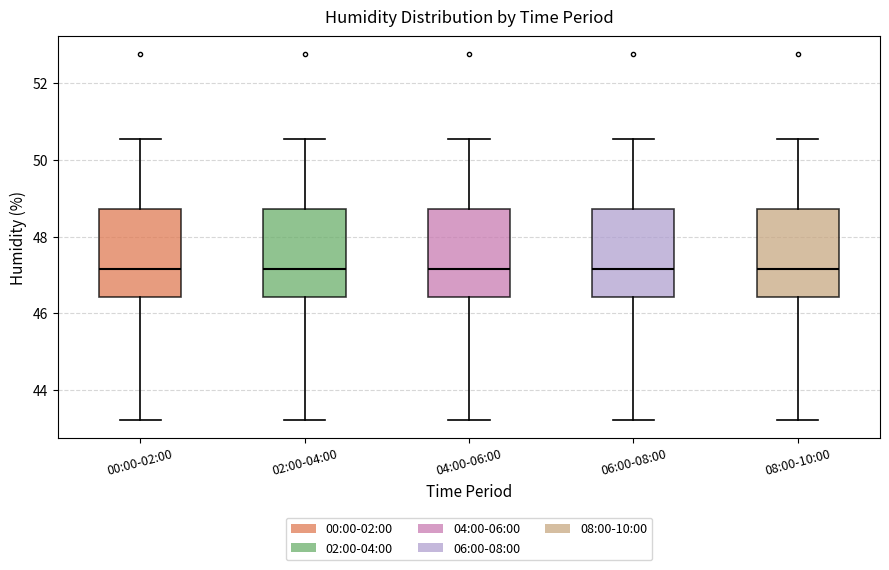

Reading left to right, transcribe this box plot: for each box, give where its median line is, the range the box spans, and where its two whiskers end, as read against the y-axis. The values are not printed on the chart, so give them approximately, as read against the axis.

00:00-02:00: median 47.2, box 46.4 to 48.8, whiskers 43.2 to 50.6
02:00-04:00: median 47.2, box 46.4 to 48.8, whiskers 43.2 to 50.6
04:00-06:00: median 47.2, box 46.4 to 48.8, whiskers 43.2 to 50.6
06:00-08:00: median 47.2, box 46.4 to 48.8, whiskers 43.2 to 50.6
08:00-10:00: median 47.2, box 46.4 to 48.8, whiskers 43.2 to 50.6